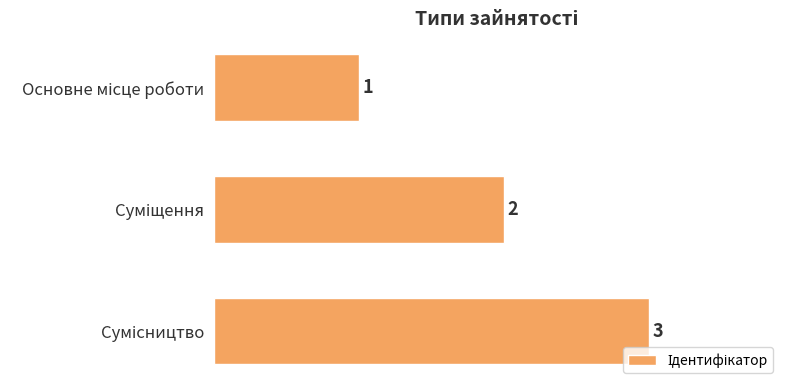

Count the values in the range 1 to 3.

3